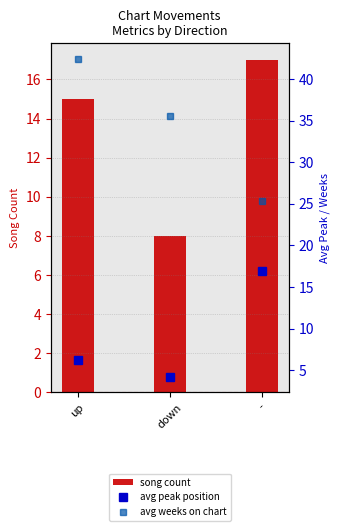

The song count series shows 3.3 at down. True or false?

False